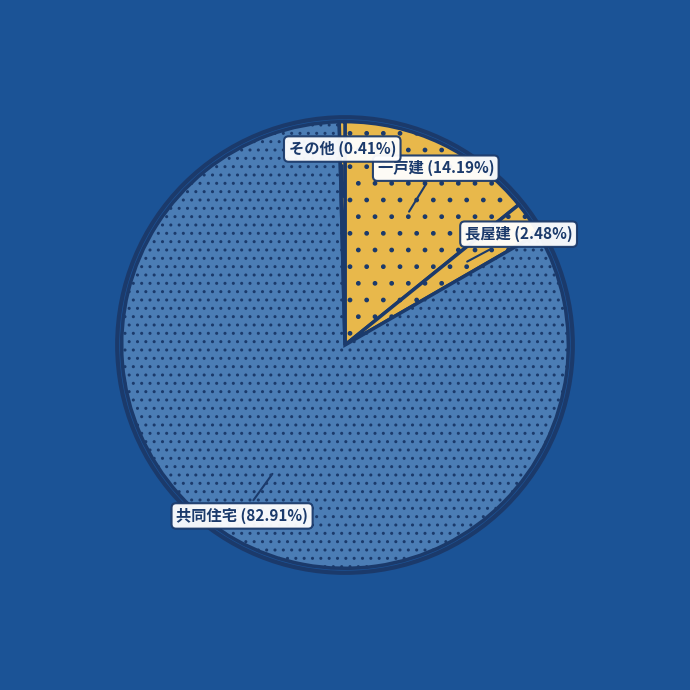

To the nearest percent, what percentage of the pie is 長屋建?

2%